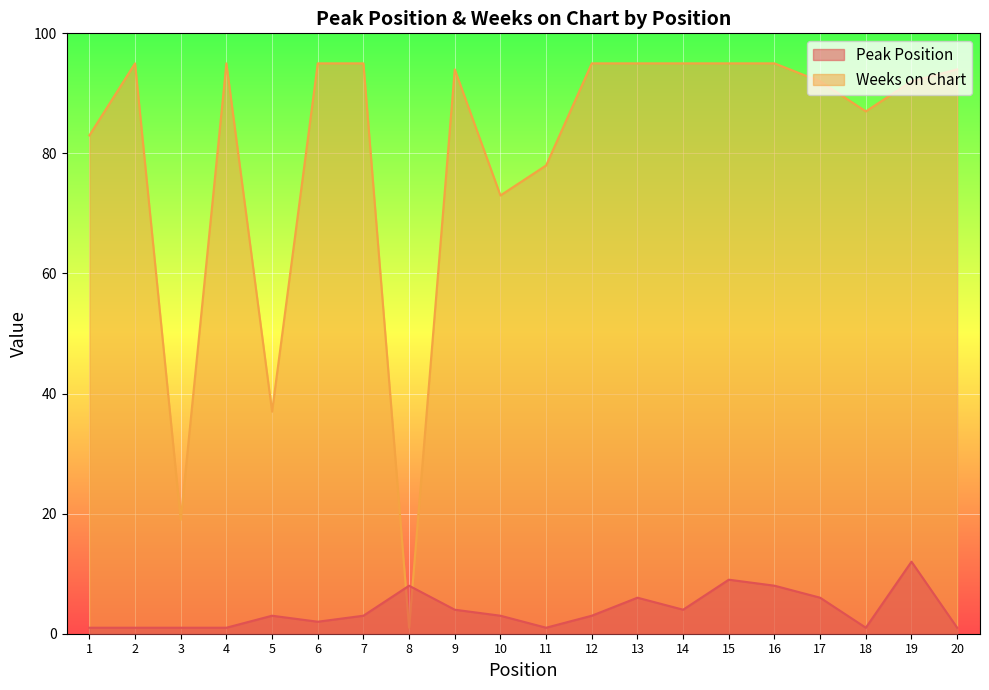

What value does the Weeks on Chart series have at 3, to the nearest 5?

20